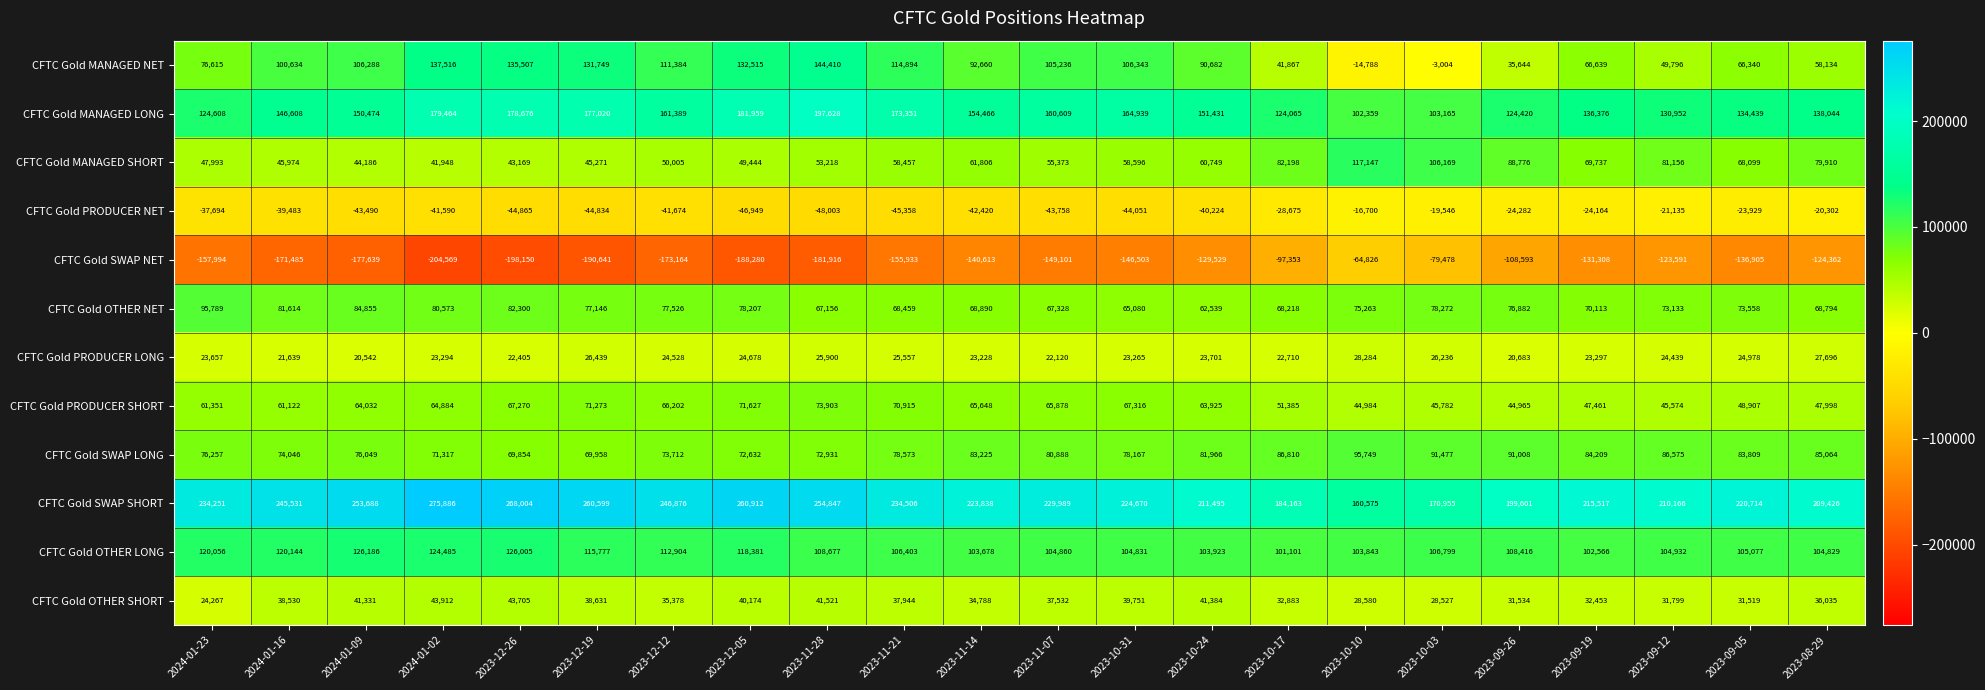

Which label corresponds to the smallest value in the chart?

2024-01-02